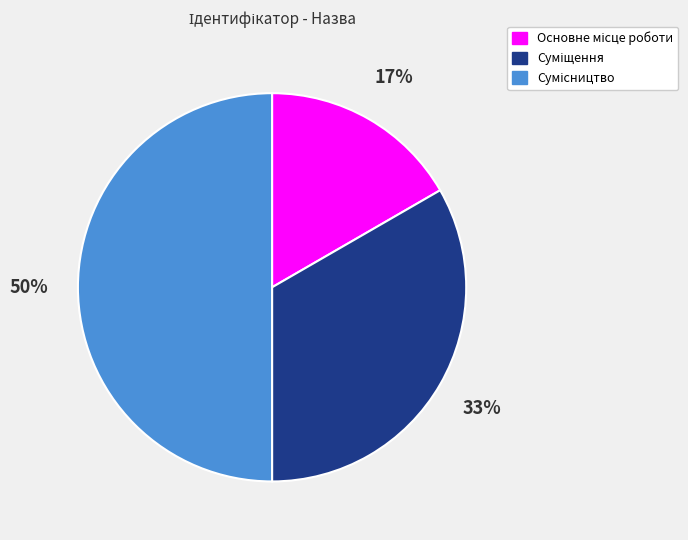

To the nearest percent, what is the difference between the largest and smallest slice percentages?

33%